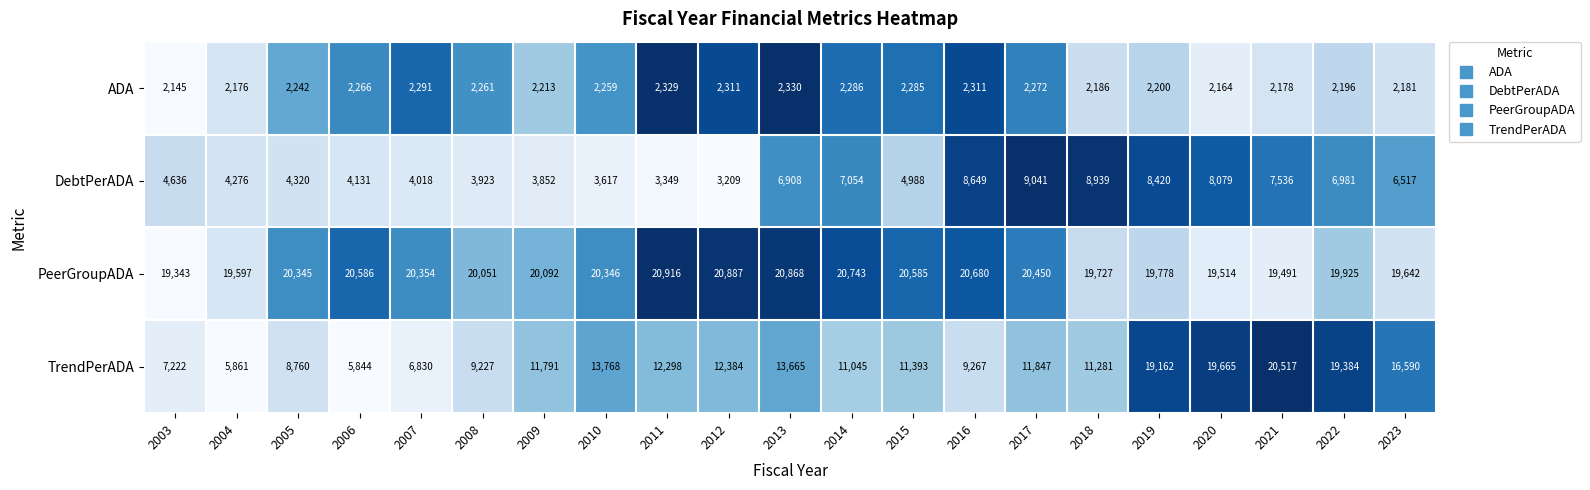

What is the greatest value displayed?

20916